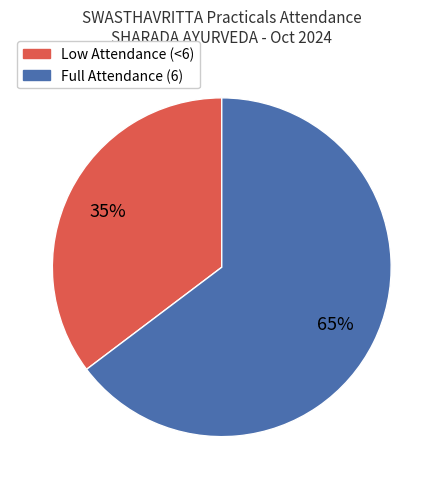

To the nearest percent, what is the average slice percentage?

50%